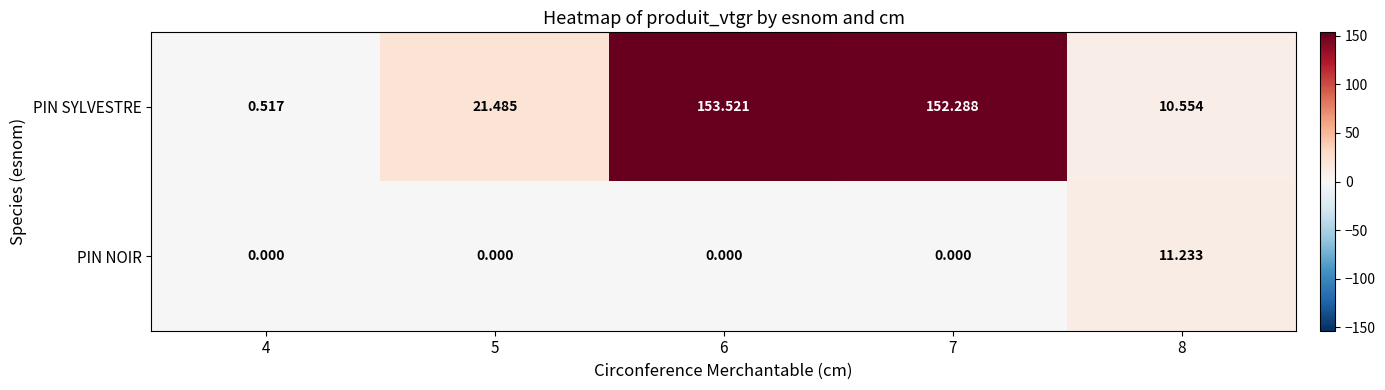

Rank the series by their maximum value, from lowest to highest.

PIN NOIR, PIN SYLVESTRE